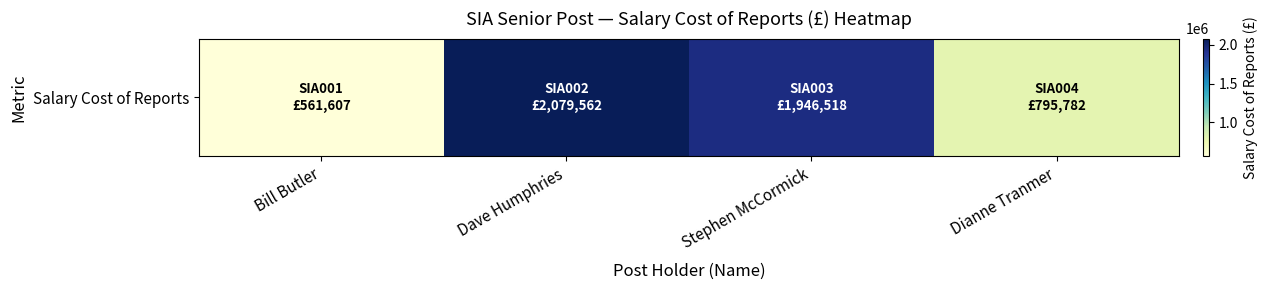

What is the average value?

1345867